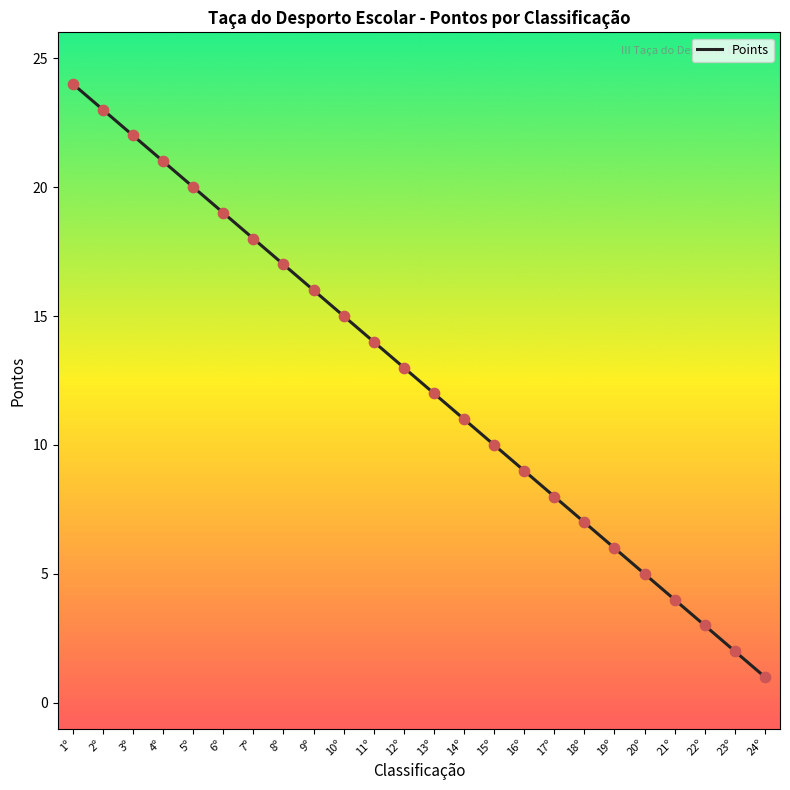

What is the ratio of the value at 5º to the value at 12º?

1.5